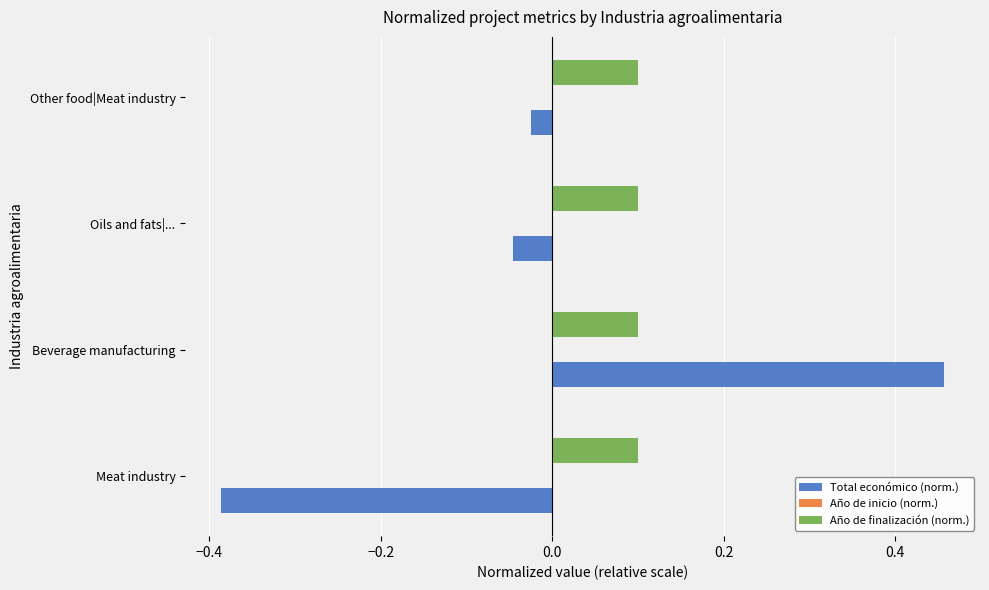

Which label corresponds to the largest value in the chart?

Beverage manufacturing